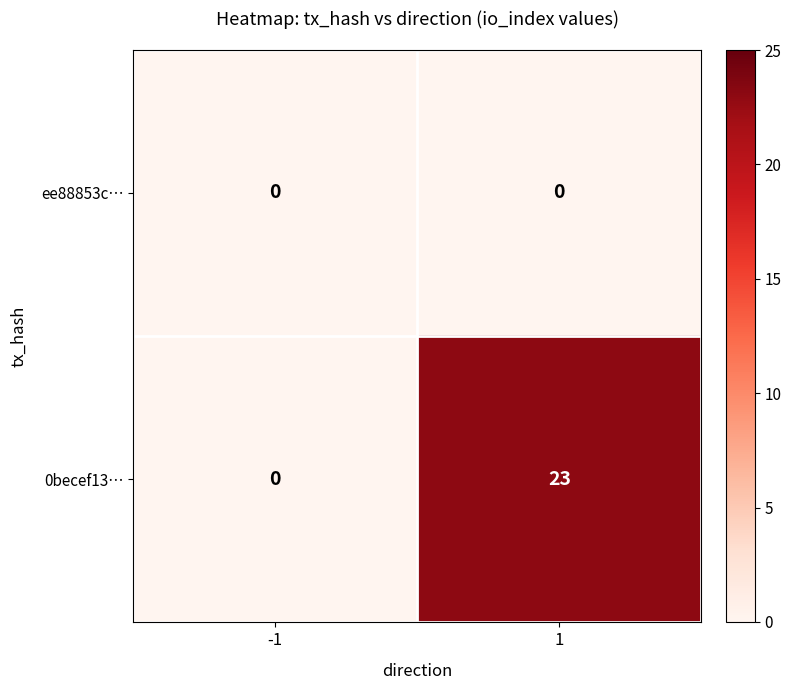

What is the total value across all series at 1?

23